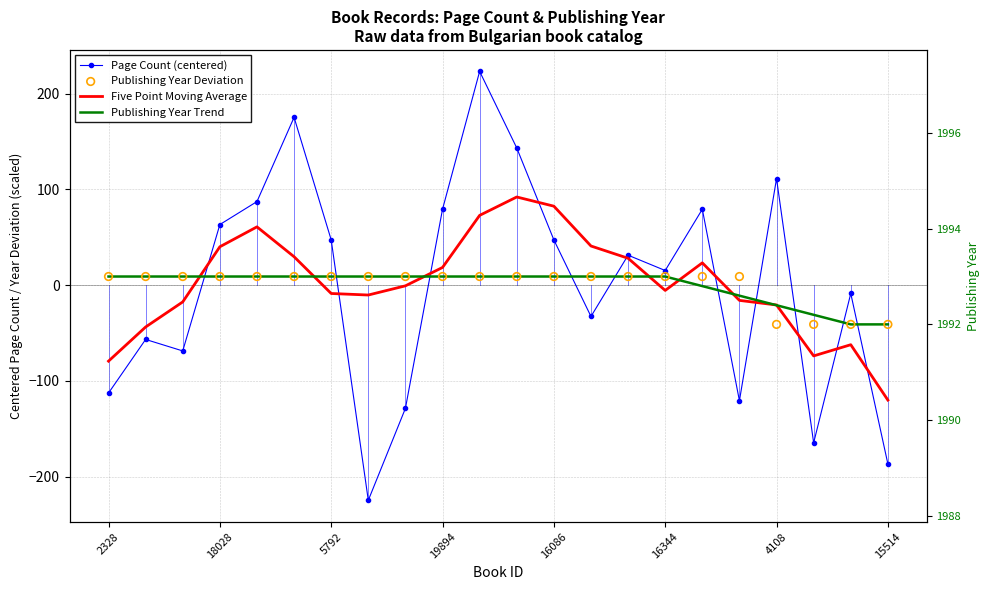

Which series reaches the minimum Y coordinate?

Page Count (centered)